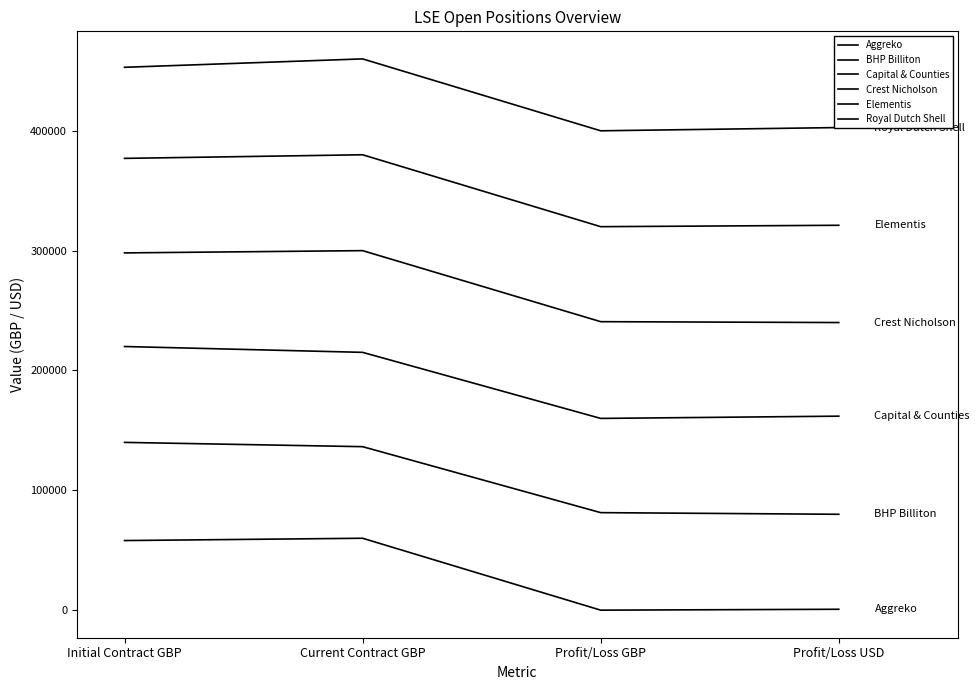

At which label does Royal Dutch Shell first exceed 452991?

Initial Contract GBP